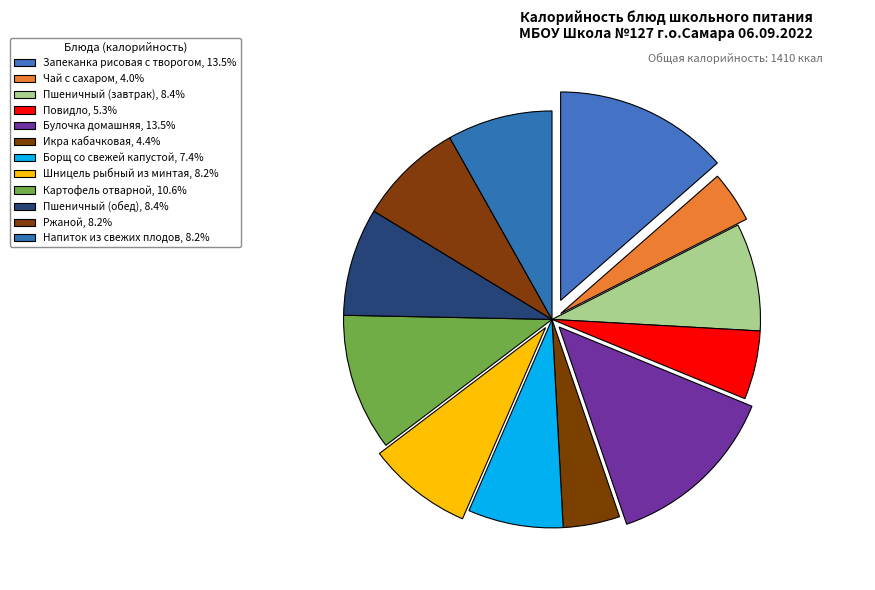

What is the total percentage of Ржаной and Чай с сахаром?

12.1%